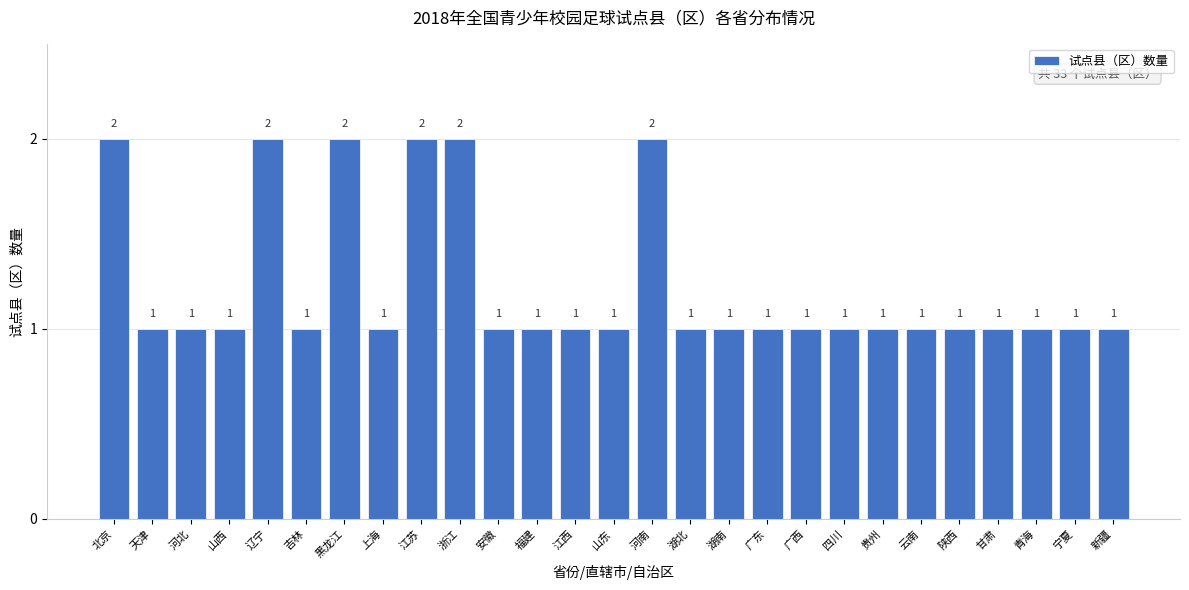

Reading left to right, transcribe all the data shown in this chart.

2	1	1	1	2	1	2	1	2	2	1	1	1	1	2	1	1	1	1	1	1	1	1	1	1	1	1